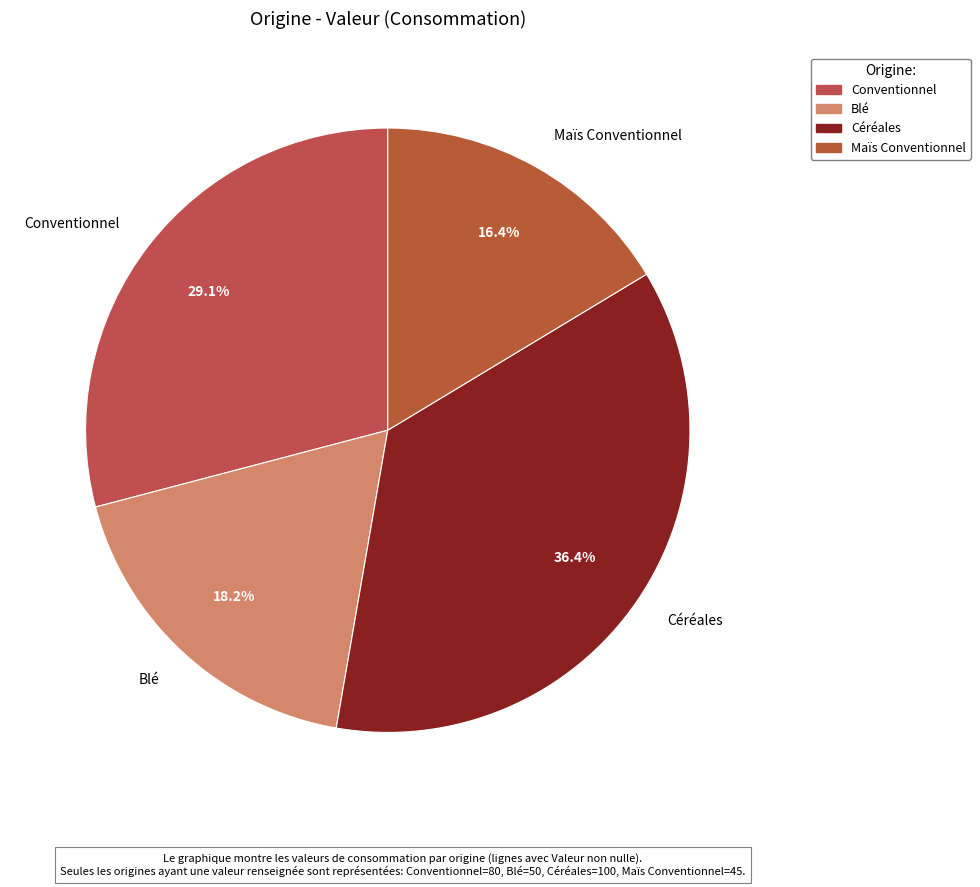

True or false: Céréales accounts for 51% of the total.

False